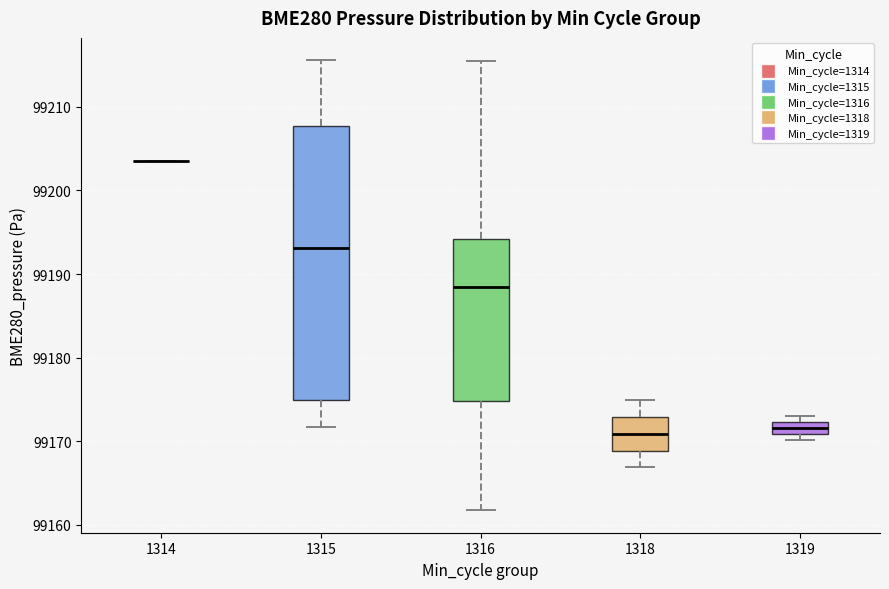

Comparing the boxes themselves (not the whiskers), which one is the tallest?

1315